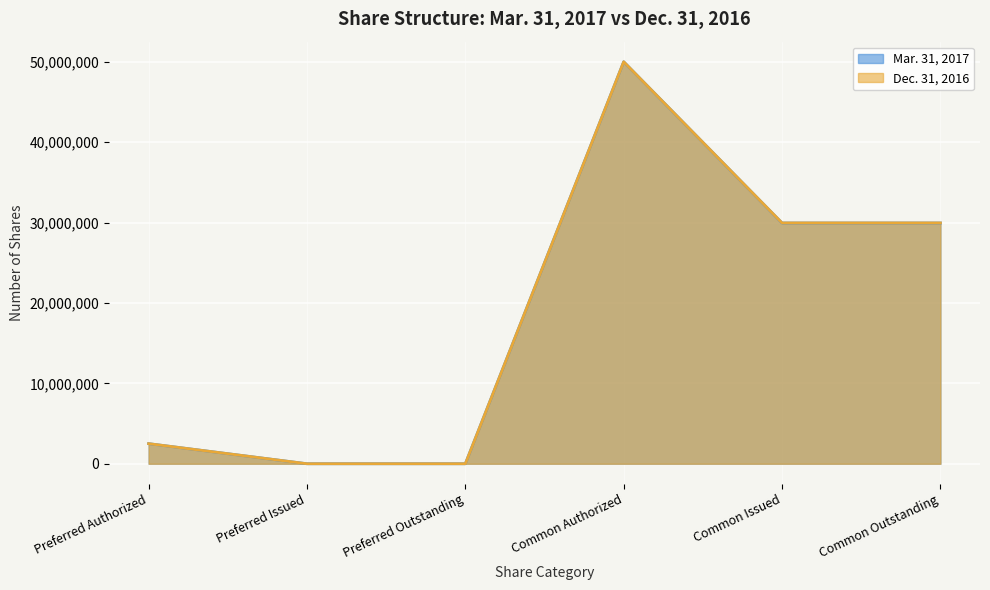

How many data points in Mar. 31, 2017 are above 29942142?

1